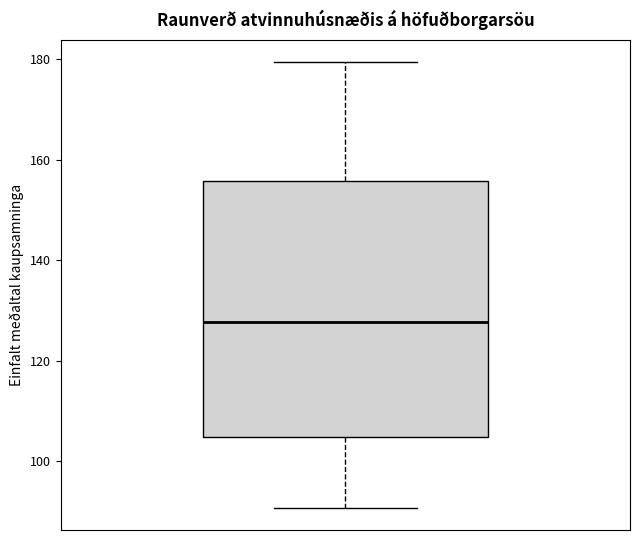

Where does the lower whisker of the box end on the y-axis? The values are not printed on the chart, so give them approximately, as read against the axis.

90